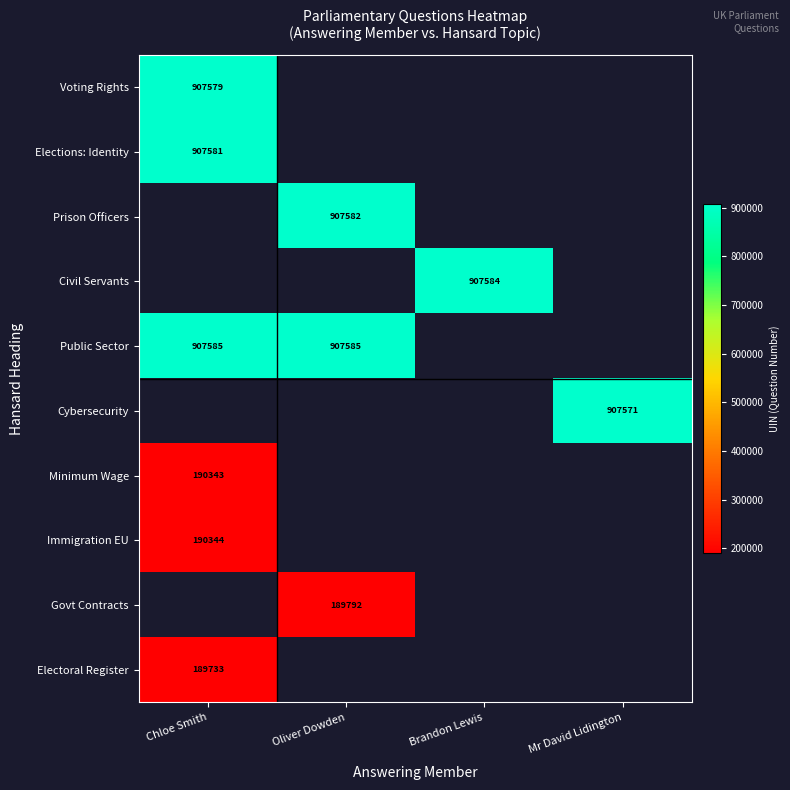

The Minimum Wage series shows 91609 at Chloe Smith. True or false?

False